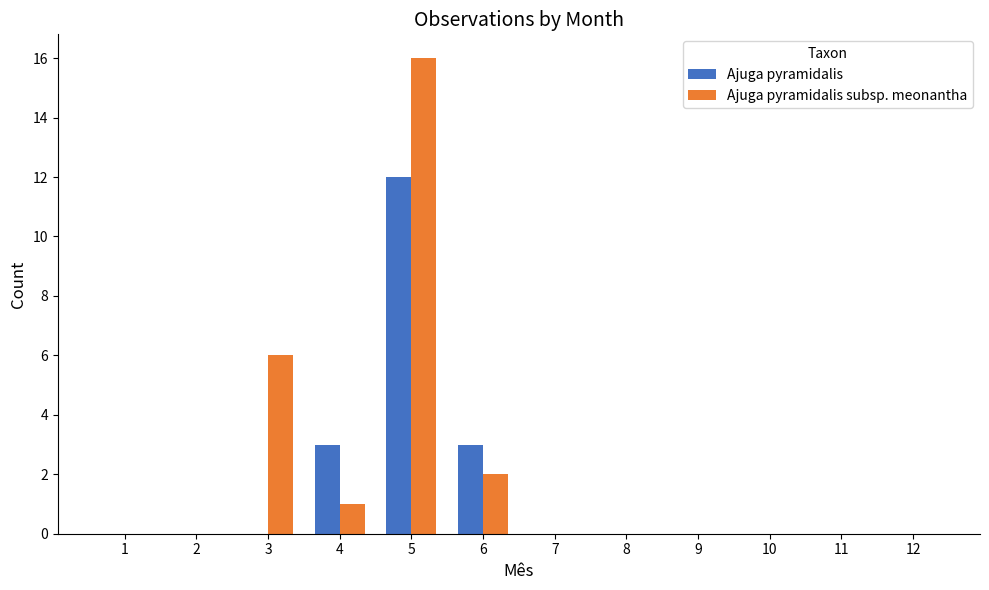

At which category is the sum across all series the highest?

5